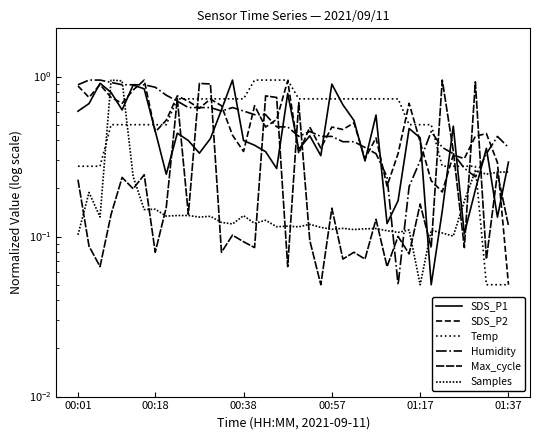

What is the difference between the maximum and minimum values in the Max_cycle series?

0.9